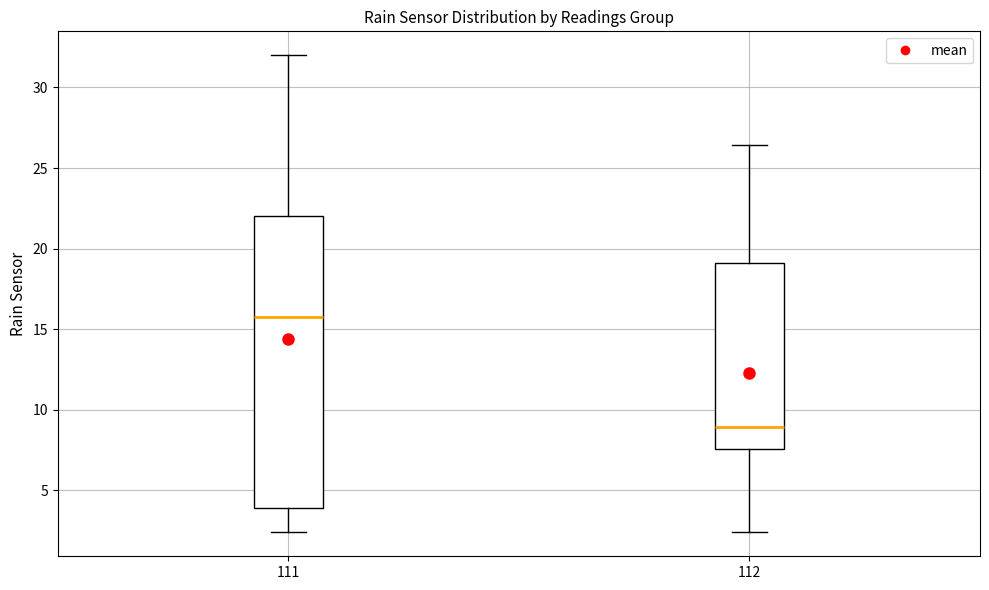

Which box's median line is the lowest?

112